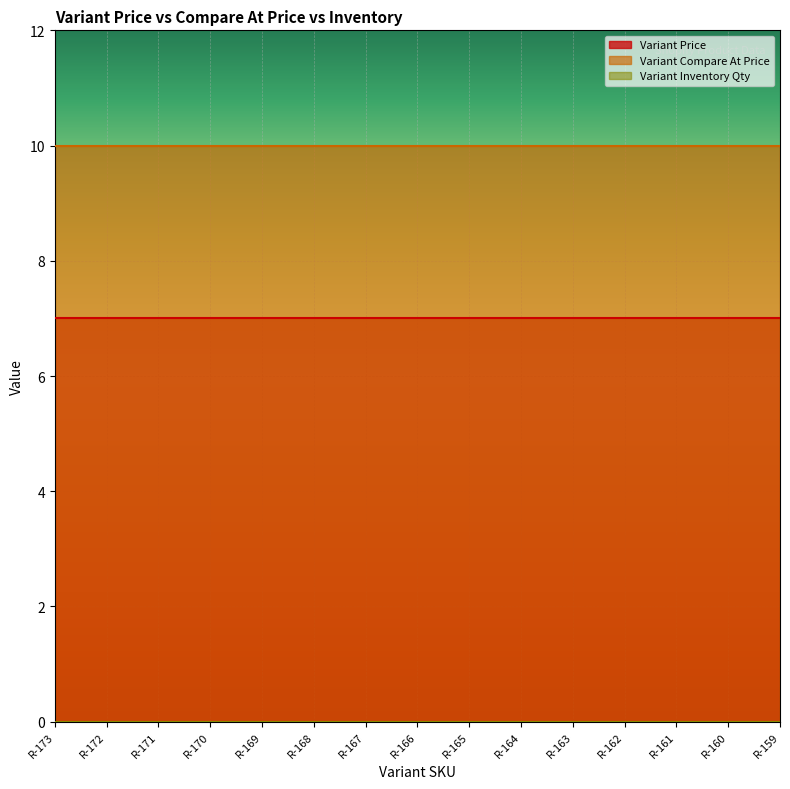

How many categories are shown in the chart?

15